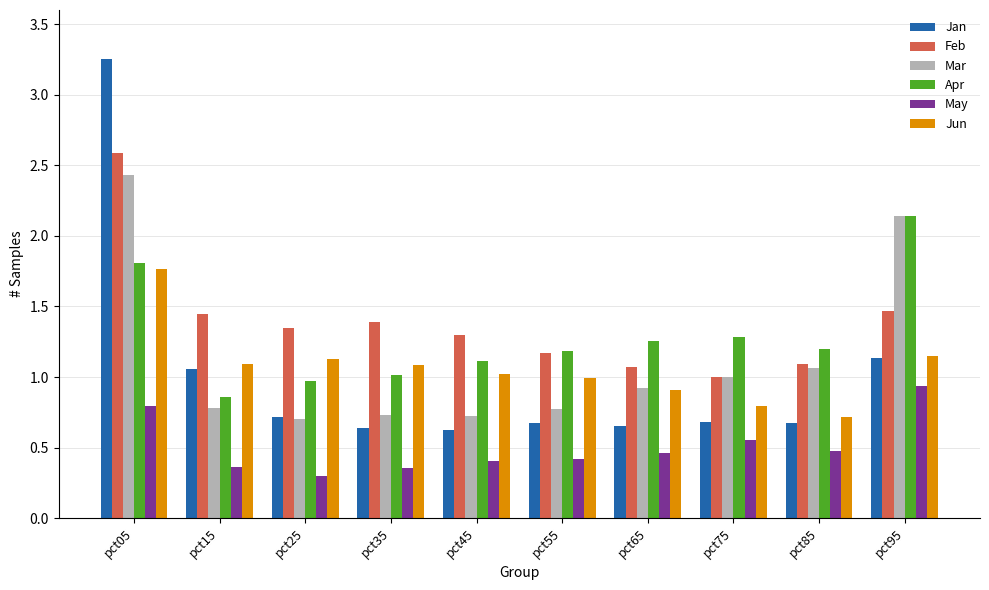

Which series changed the most between pct05 and pct55?

Jan